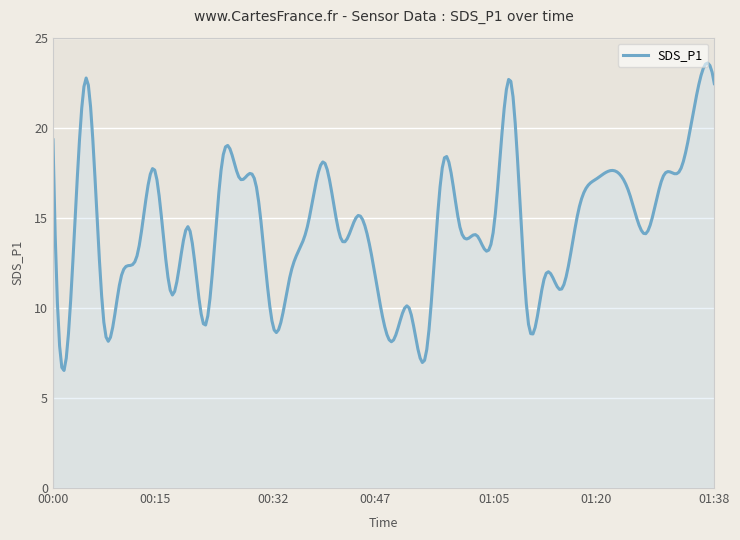

What is the difference between the maximum and minimum values?

17.1